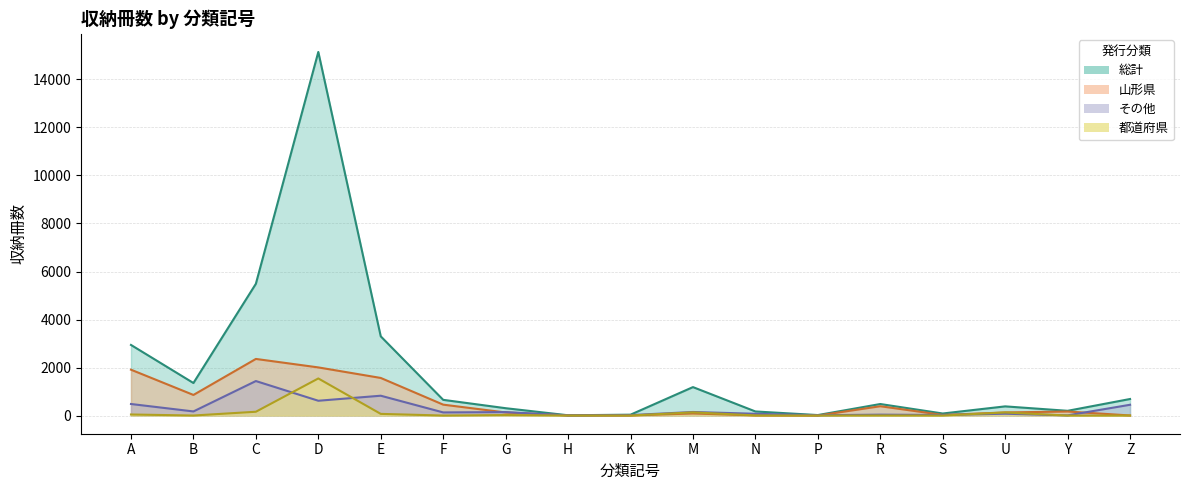

What are all the series names shown in the legend?

総計, その他, 山形県, 都道府県